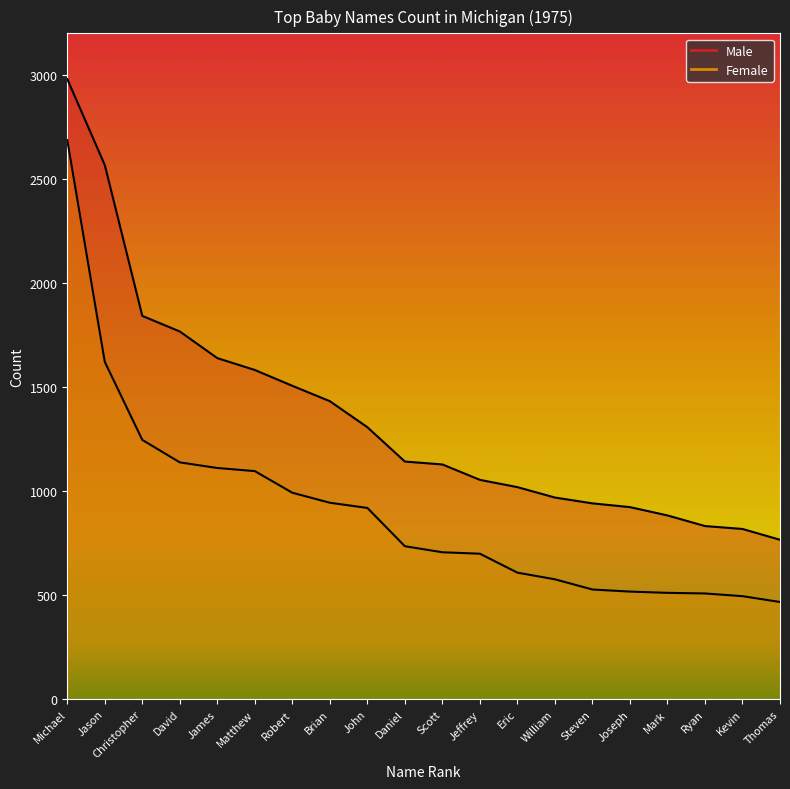

At how many categories does at least one series exceed 1623?

5